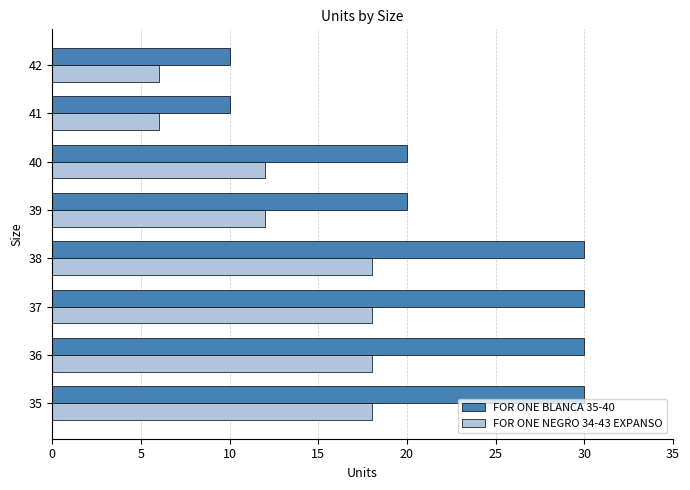

Rank the series by their average value, from lowest to highest.

FOR ONE NEGRO 34-43 EXPANSO, FOR ONE BLANCA 35-40